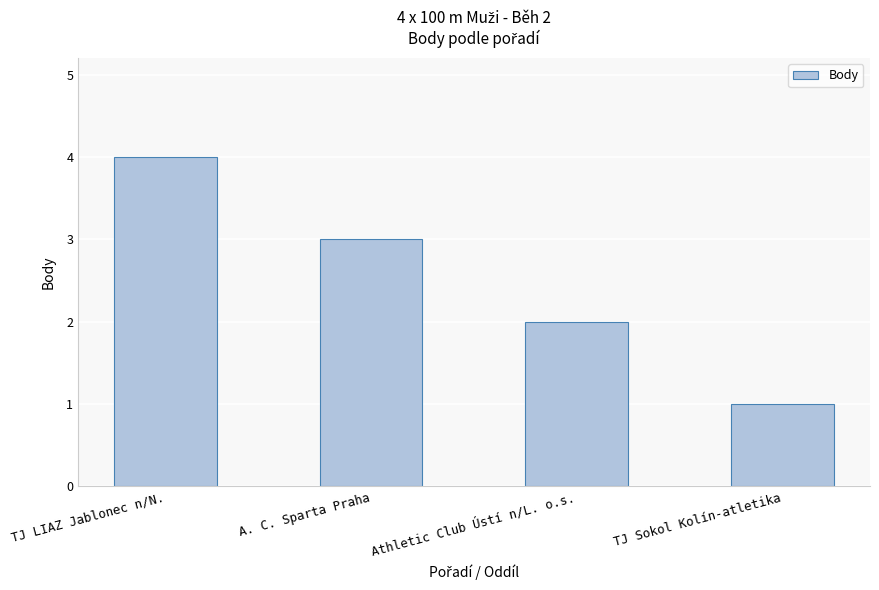

Rank the categories by value from highest to lowest.

TJ LIAZ Jablonec n/N., A. C. Sparta Praha, Athletic Club Ústí n/L. o.s., TJ Sokol Kolín-atletika